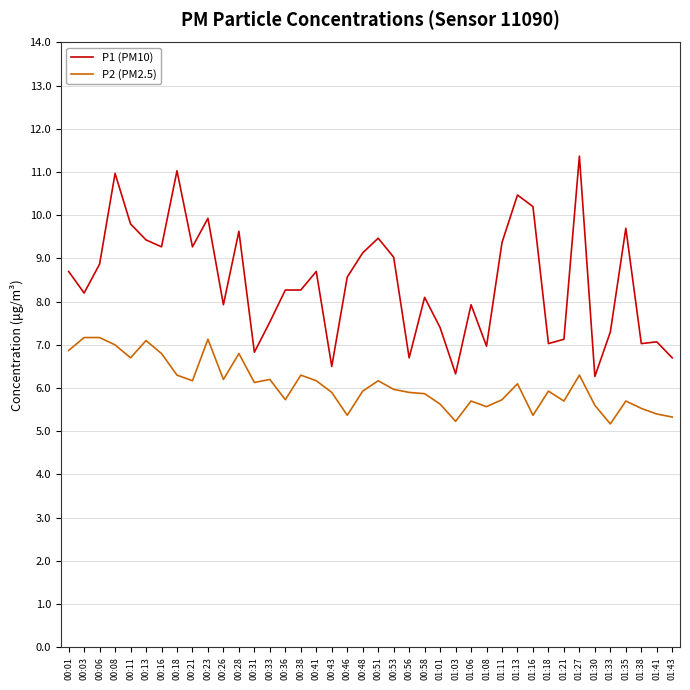

True or false: P2 (PM2.5) and P1 (PM10) intersect in this chart.

False